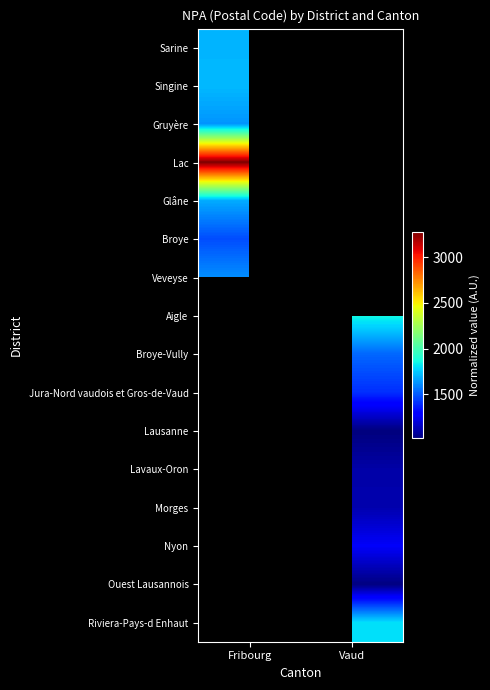

What is the spread (max minus min) of values at Fribourg?

1810.0